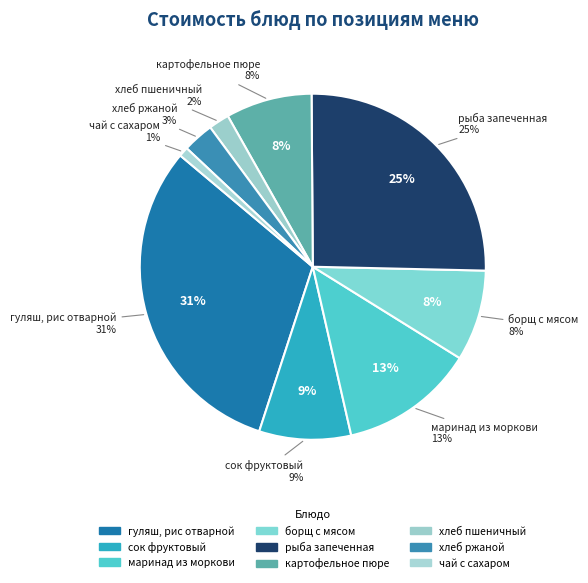

To the nearest percent, what is the average slice percentage?

11%